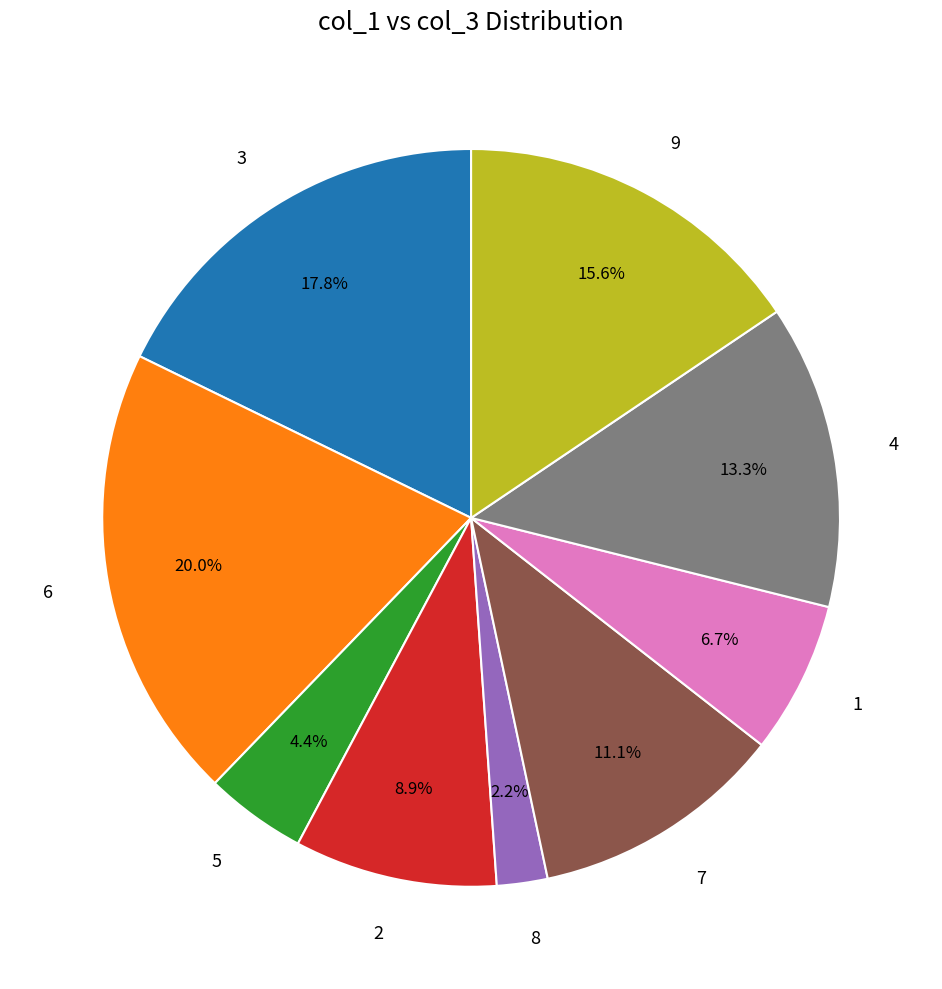

How many slices are in this pie chart?

9